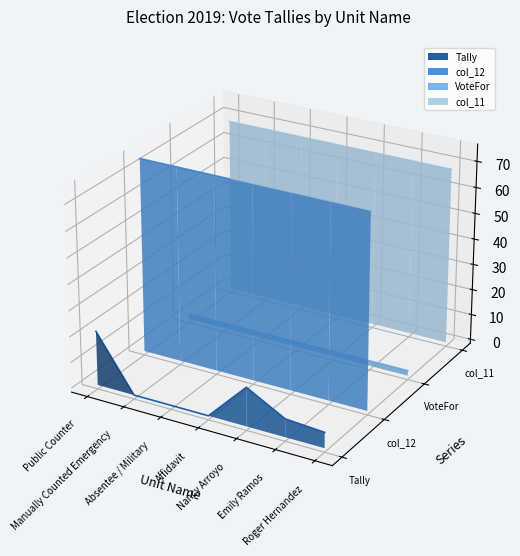

Which has a higher value, Affidavit or Absentee / Military?

Absentee / Military